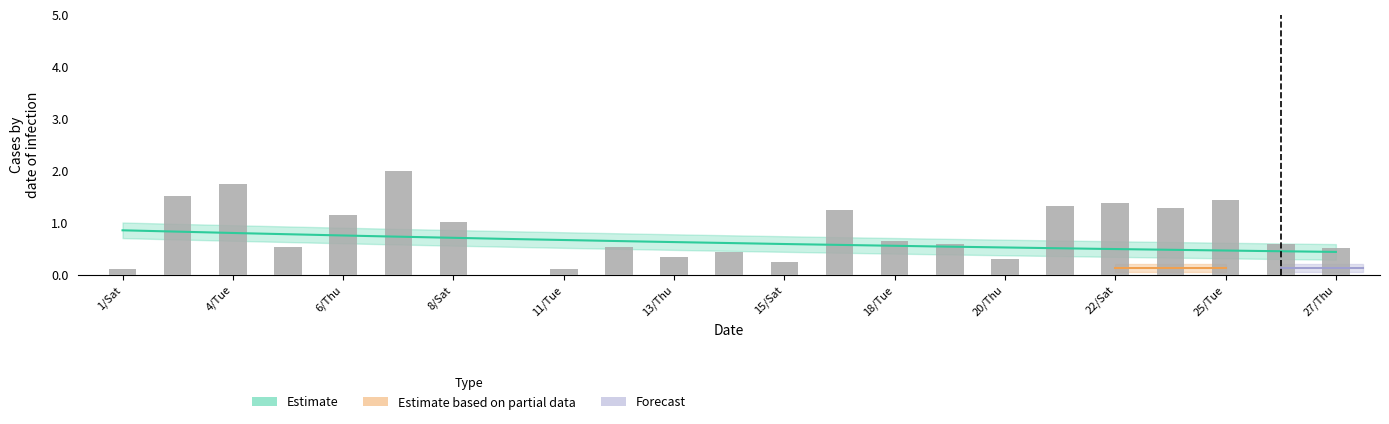

List the labels in order of value, smallest first.

10/Mon, 1/Sat, 11/Tue, 15/Sat, 20/Thu, 13/Thu, 14/Fri, 27/Thu, 5/Wed, 12/Wed, 19/Wed, 26/Wed, 18/Tue, 8/Sat, 6/Thu, 17/Mon, 24/Mon, 21/Fri, 22/Sat, 25/Tue, 3/Mon, 4/Tue, 7/Fri